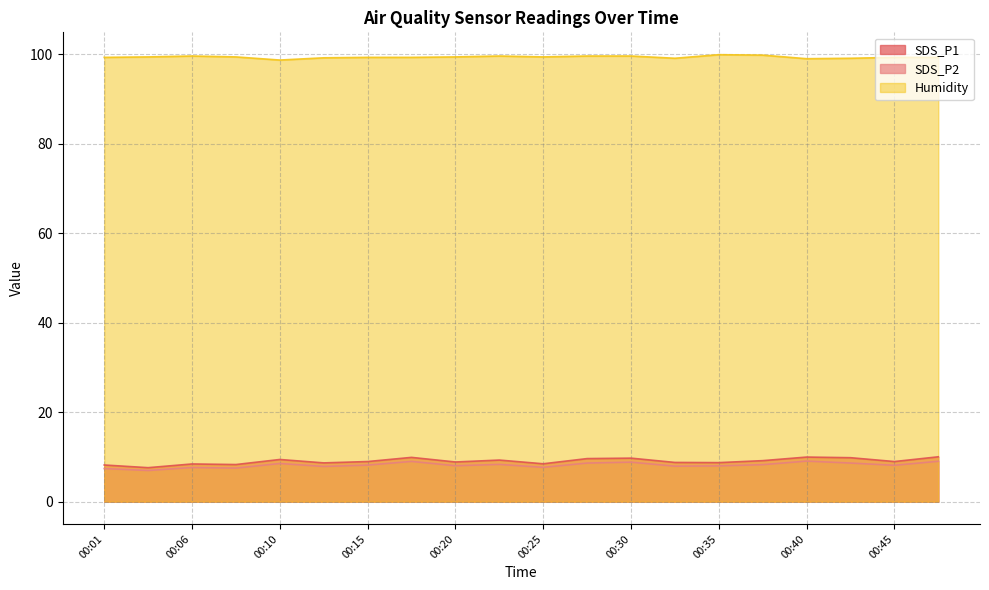

Which label corresponds to the largest value in the chart?

00:35